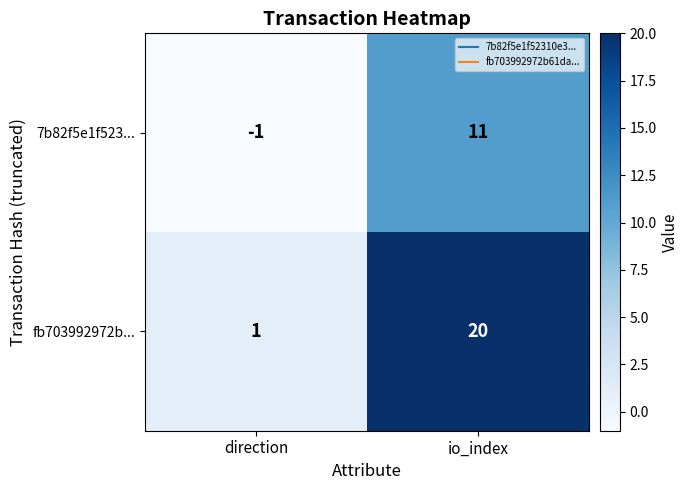

Between direction and io_index, which series saw the biggest shift?

fb703992972b...